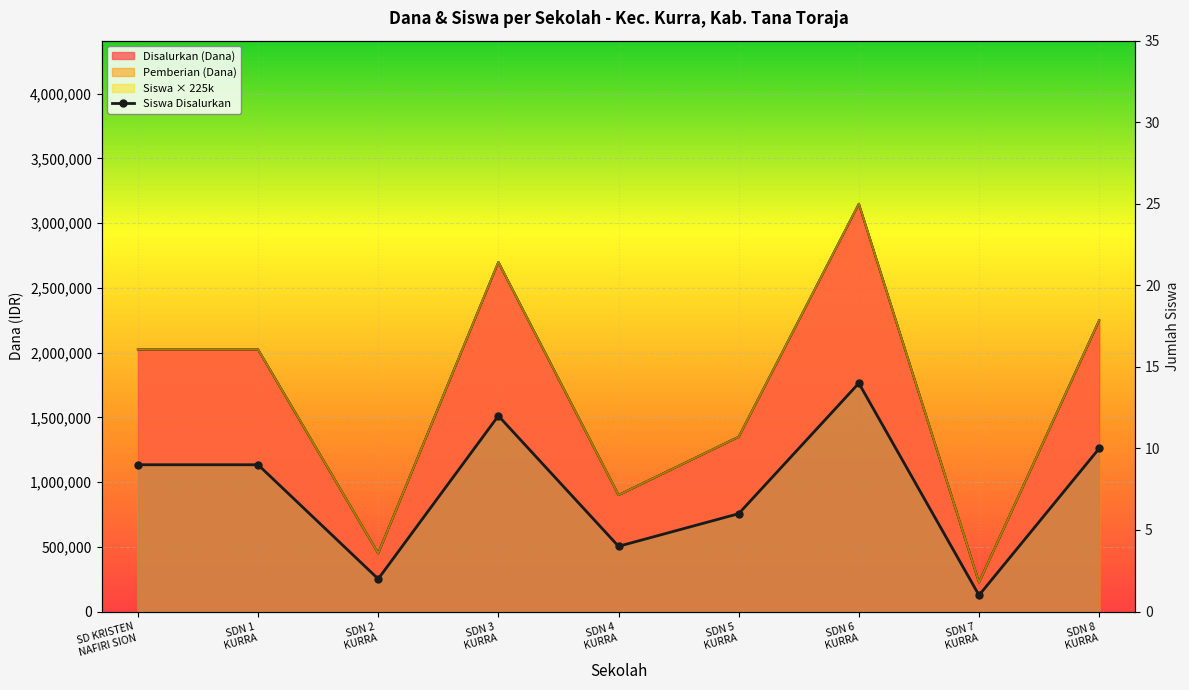

What is the approximate value of Pemberian (Dana) at SDN 4
KURRA, to the nearest 50?

900000